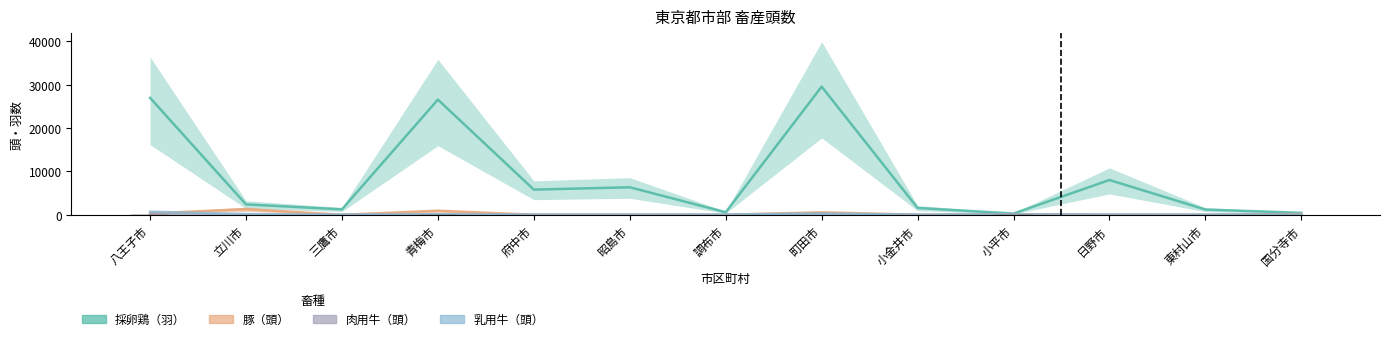

Reading left to right, list all the values displayed in this chart.

採卵鶏（羽）: 26985	2390	1244	26573	5800	6340	580	29570	1563	279	8018	1198	440
豚（頭）: 297	1300	0	929	0	2	0	560	0	100	0	0	180
肉用牛（頭）: 184	45	0	89	0	0	0	46	0	120	0	0	24
乳用牛（頭）: 699	155	0	119	7	0	24	321	0	0	24	0	23